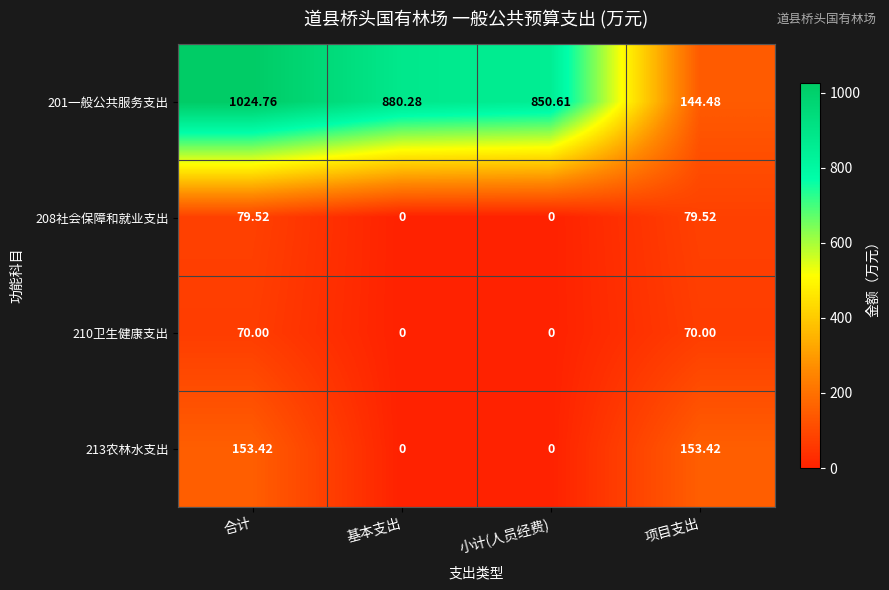

Is the value of 210卫生健康支出 at 合计 greater than the value of 201一般公共服务支出 at 合计?

No